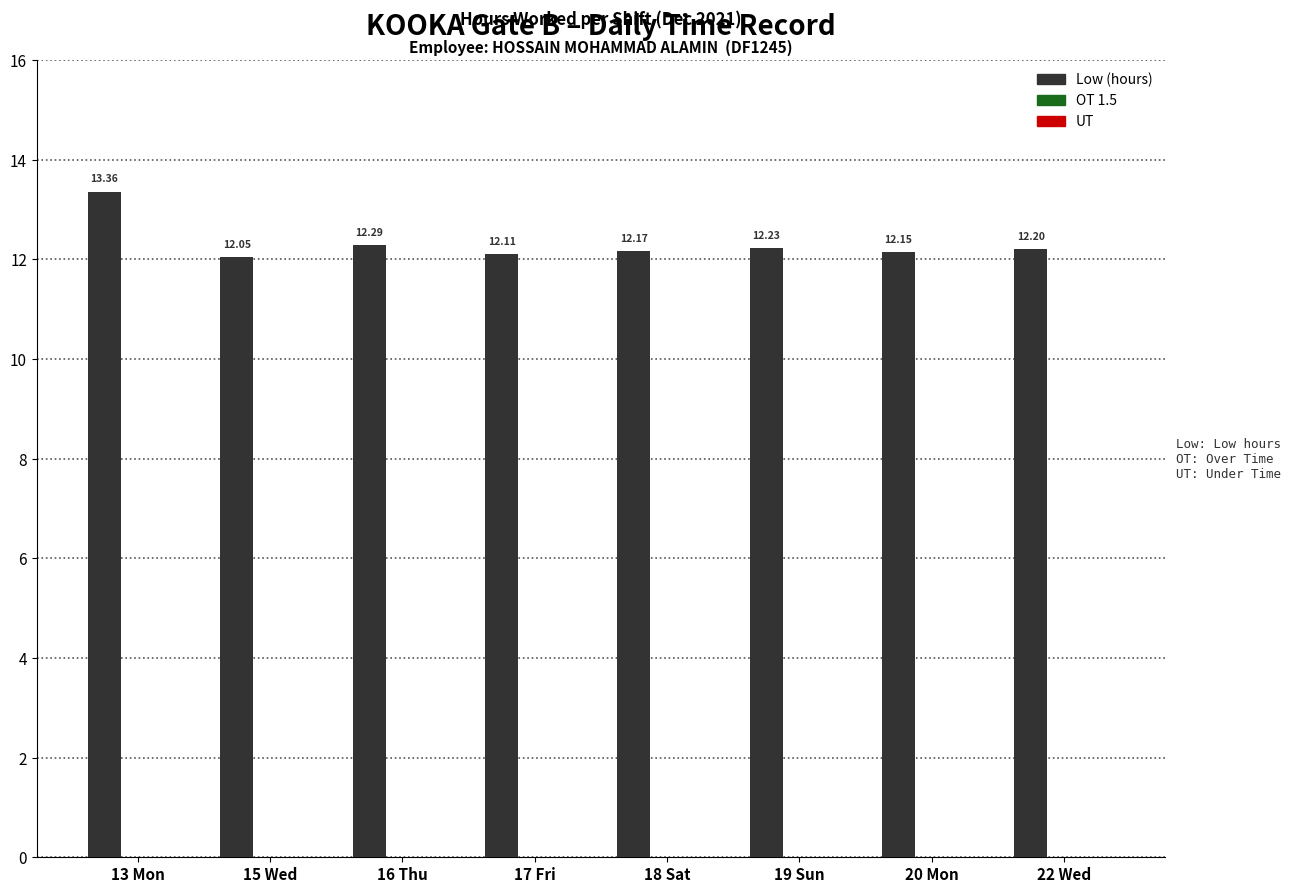

List the labels in order of value, largest first.

13 Mon, 16 Thu, 19 Sun, 22 Wed, 18 Sat, 20 Mon, 17 Fri, 15 Wed